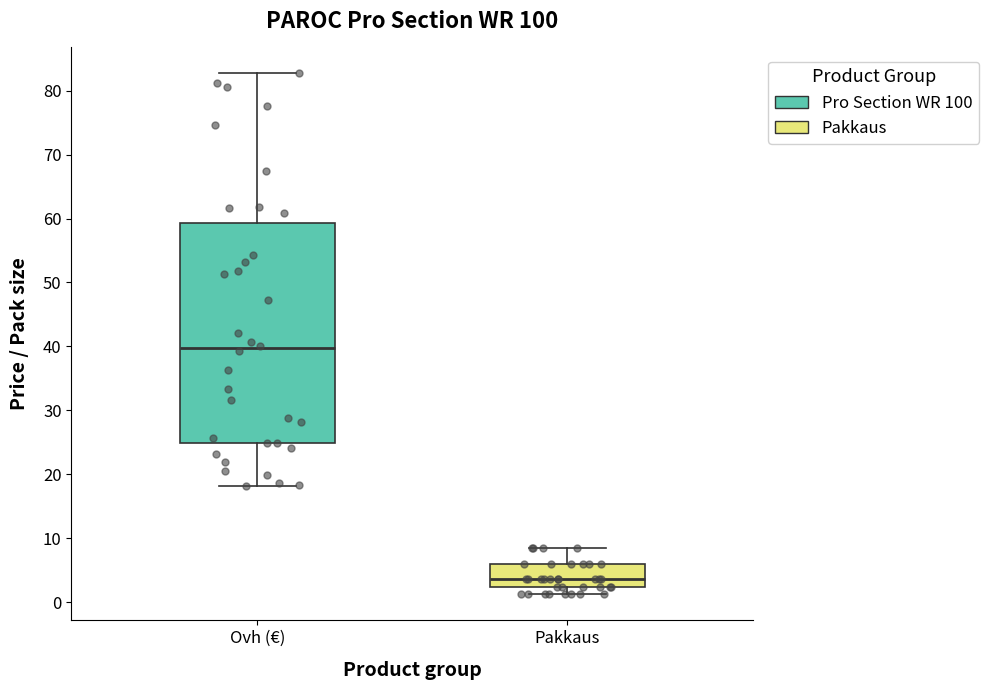

Comparing the boxes themselves (not the whiskers), which one is the tallest?

Ovh (€)